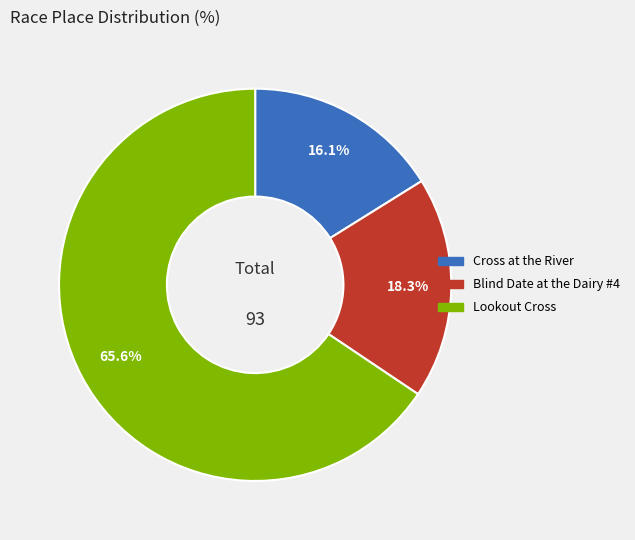

Rank the categories by value from highest to lowest.

Lookout Cross, Blind Date at the Dairy #4, Cross at the River